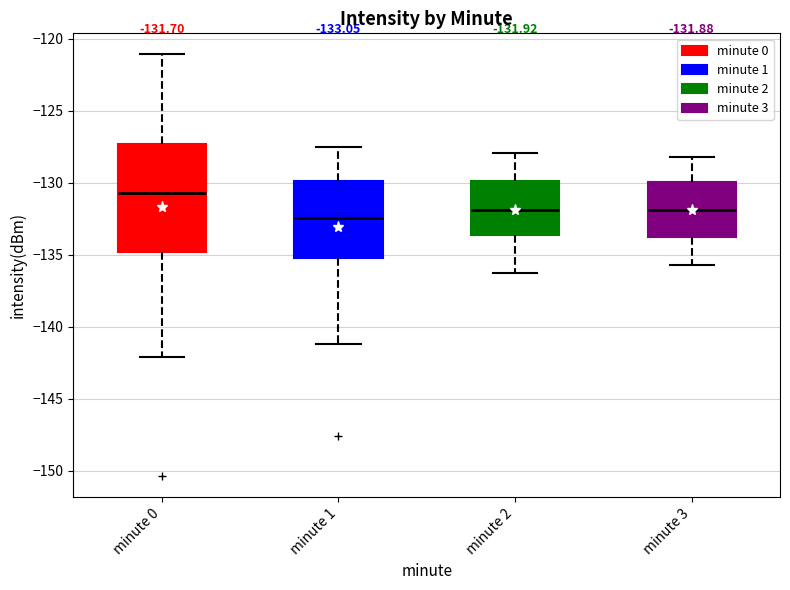

Which box's median line is the lowest?

minute 1